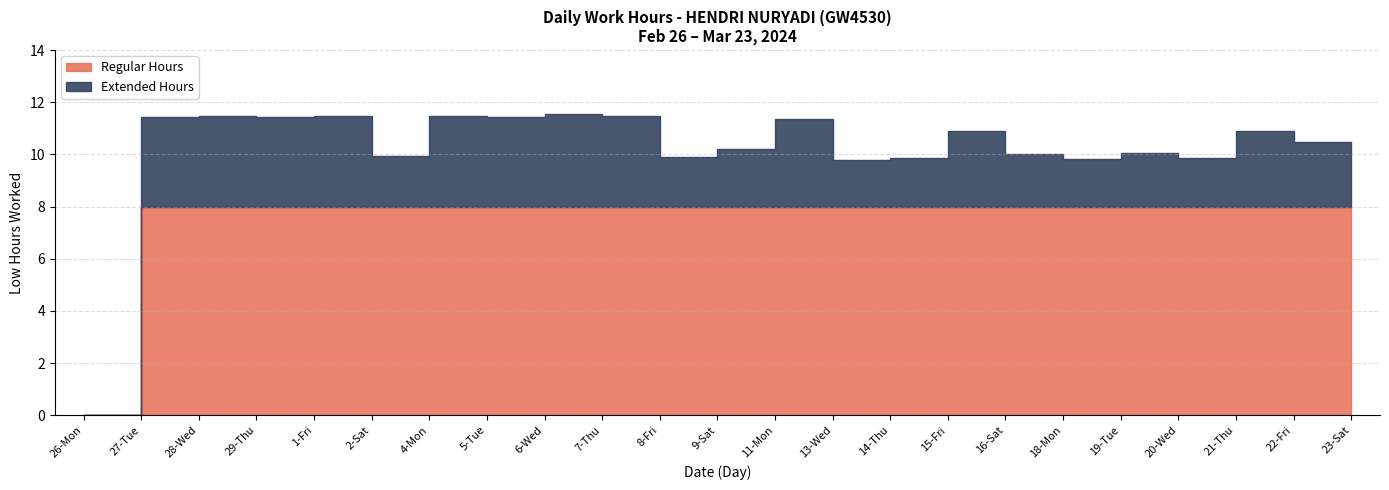

What is the value of the 4th point from the left?

11.4